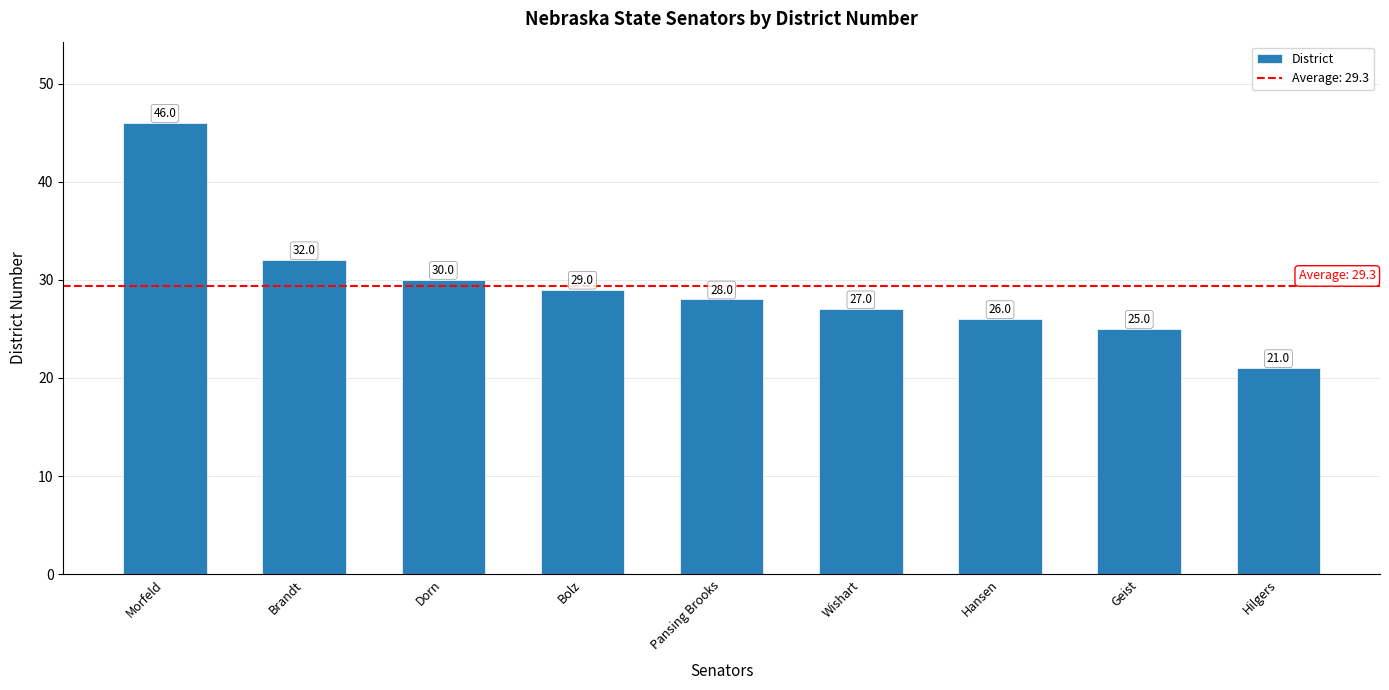

Is it true that the value at Brandt is 21?

False